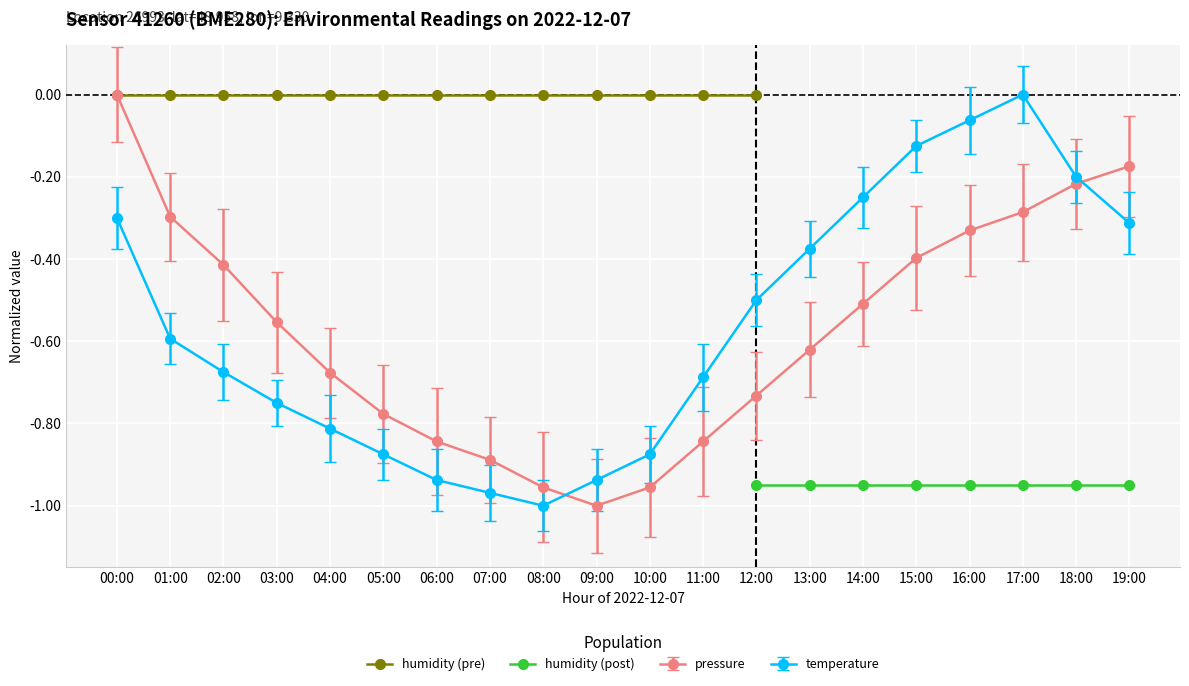

Which series has the widest spread of values?

pressure